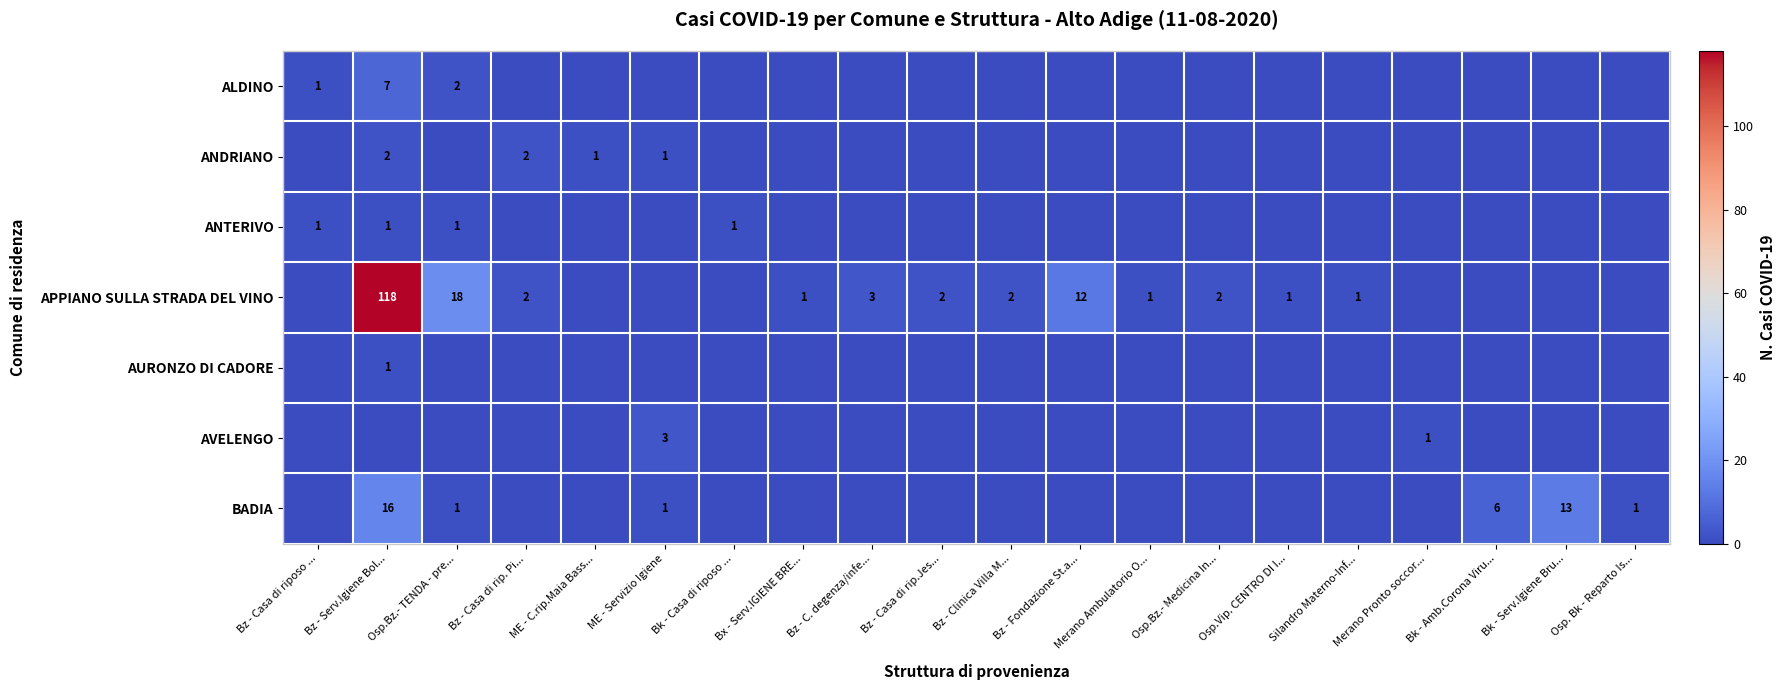

Which has a higher value, Osp.Vip. CENTRO DI I... or Bz - Casa di rip. Pi...?

Osp.Vip. CENTRO DI I...